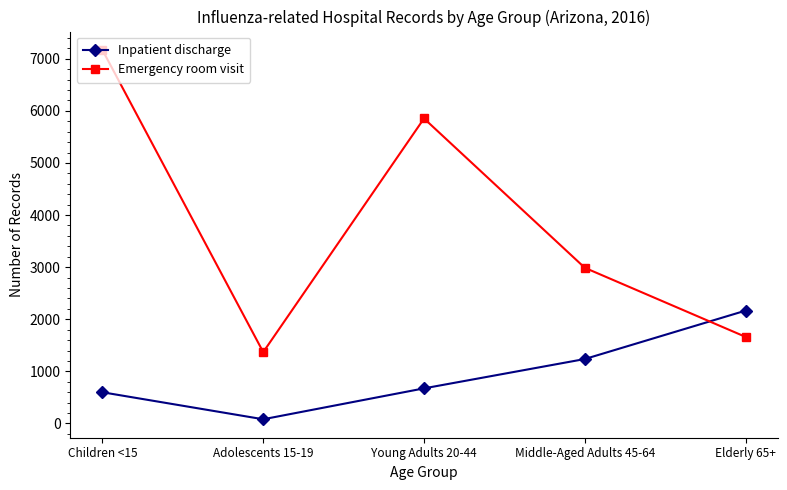

Rank the categories by Inpatient discharge value from lowest to highest.

Adolescents 15-19, Children <15, Young Adults 20-44, Middle-Aged Adults 45-64, Elderly 65+